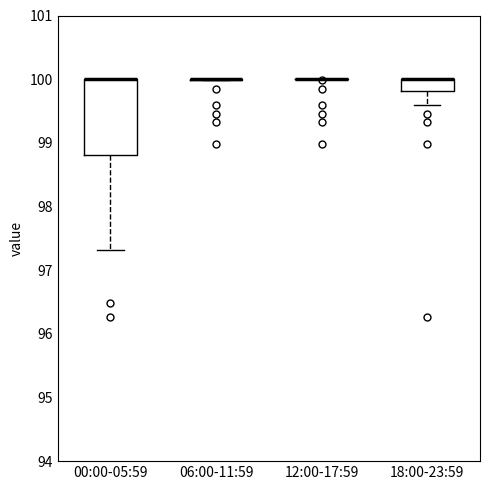

Comparing the boxes themselves (not the whiskers), which one is the tallest?

00:00-05:59